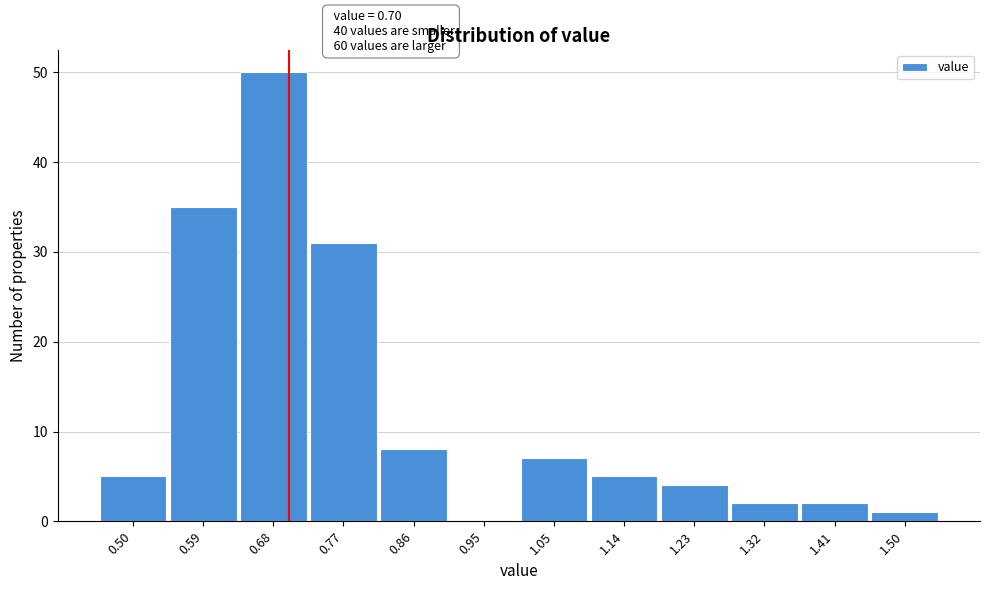

Which range on the x-axis has the tallest bar?

0.63 to 0.73